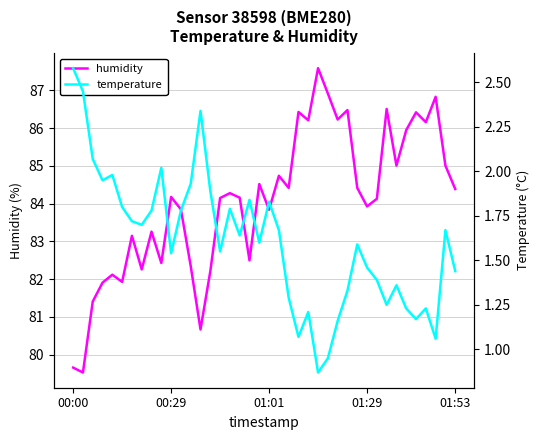

How many values in the humidity series exceed 84?

23